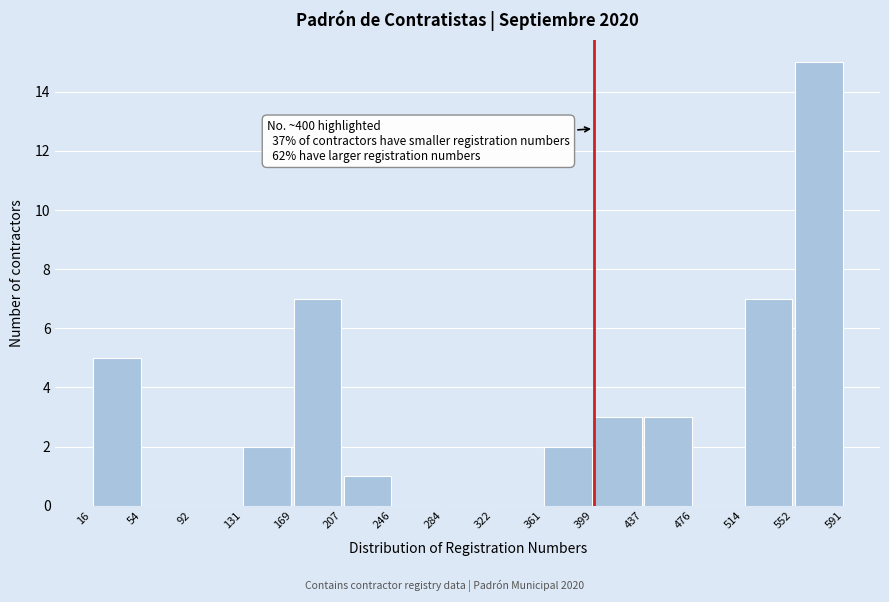

Over which range of the x-axis is the bar tallest?

552 to 591